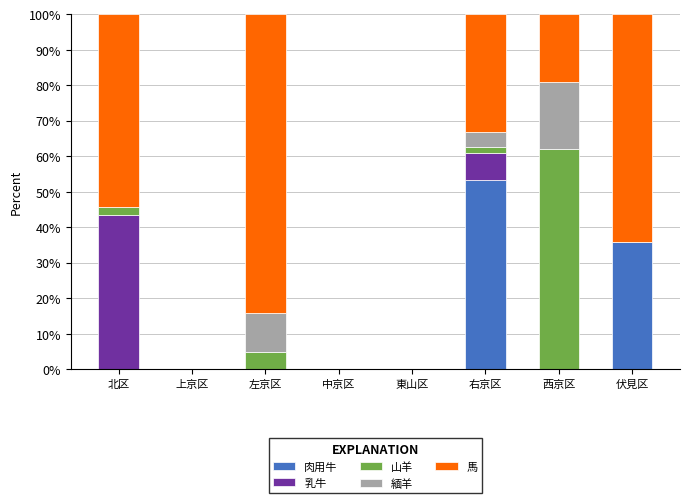

What are all the series names shown in the legend?

肉用牛, 乳牛, 山羊, 緬羊, 馬